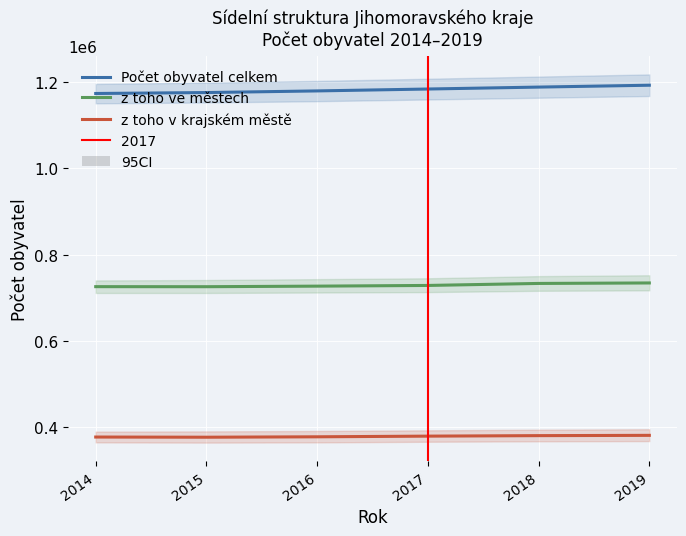

How many data points in z toho ve městech are less than 728422?

3